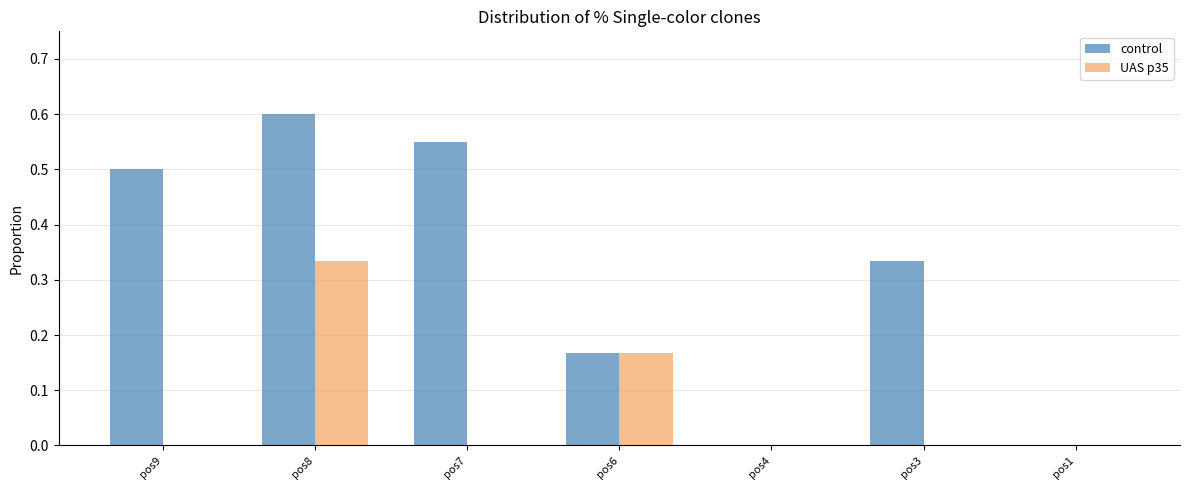

Which series has the widest spread of values?

control